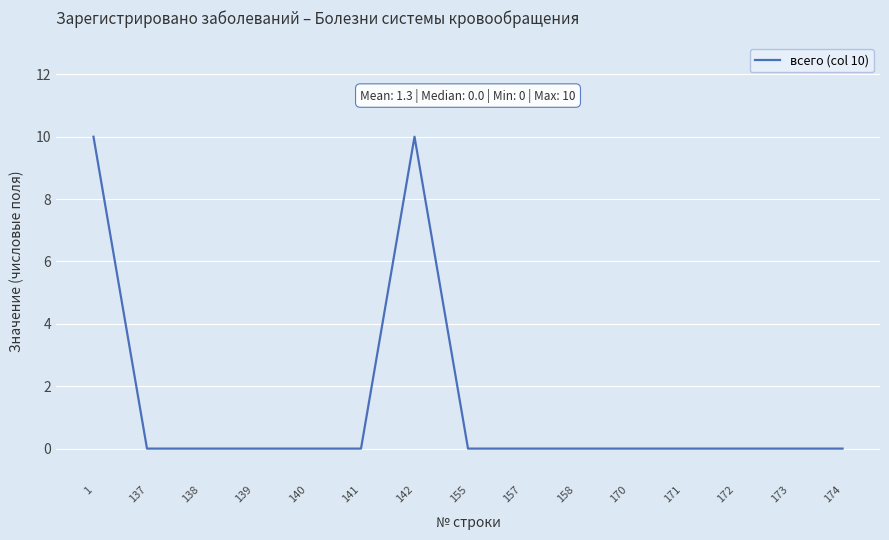

What is the change in value from 1 to 157?

-10